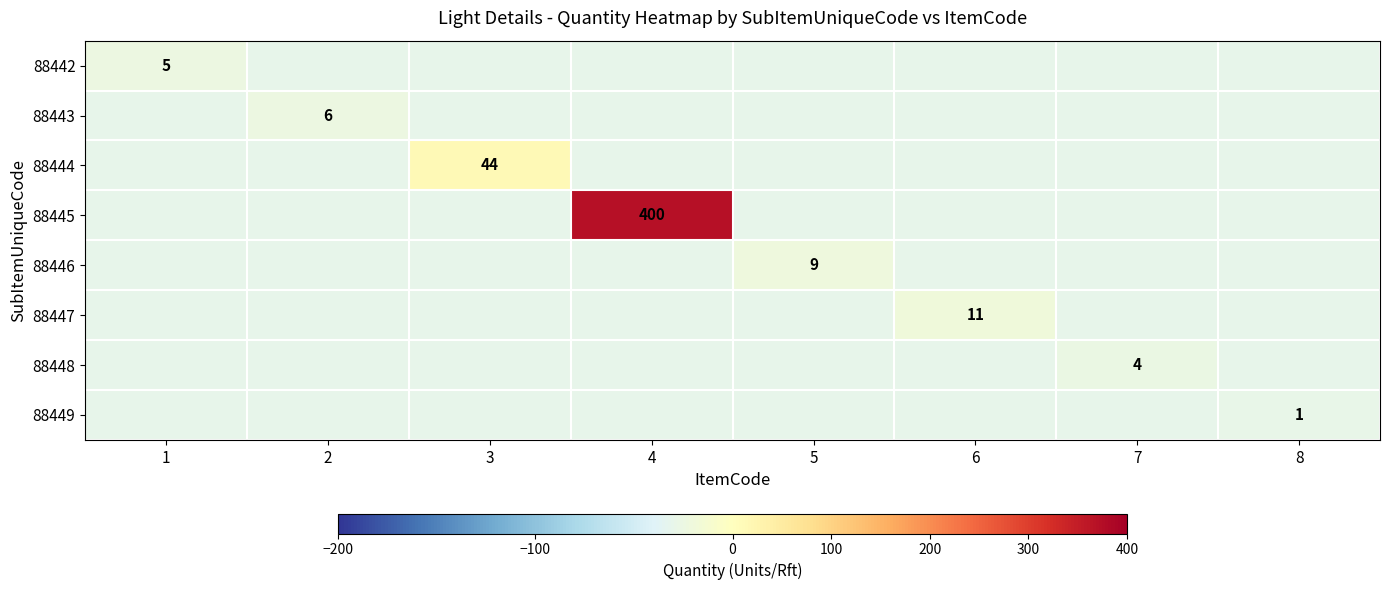

Is it true that 88448 equals -30 at 5?

True